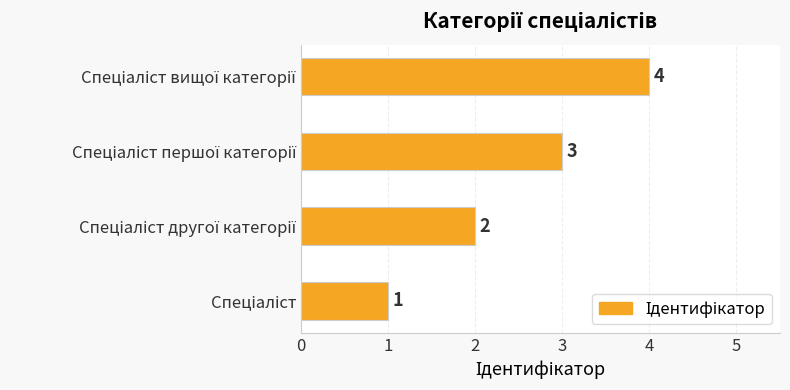

What is the sum of all values?

10